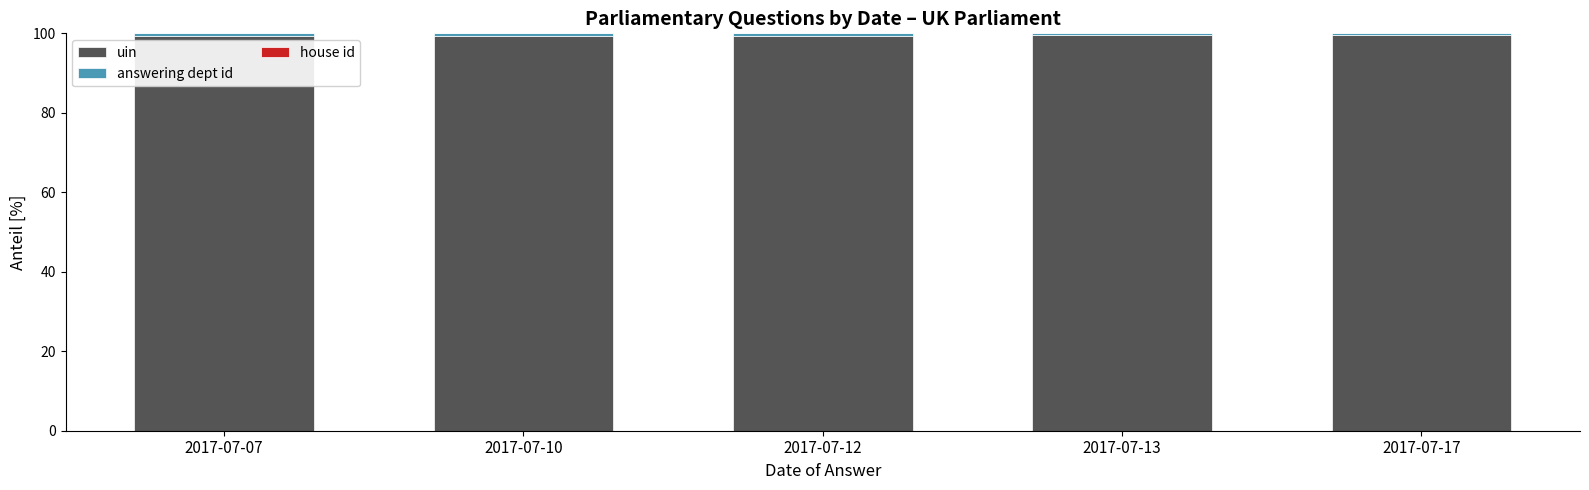

The uin series shows 58.5 at 2017-07-13. True or false?

False